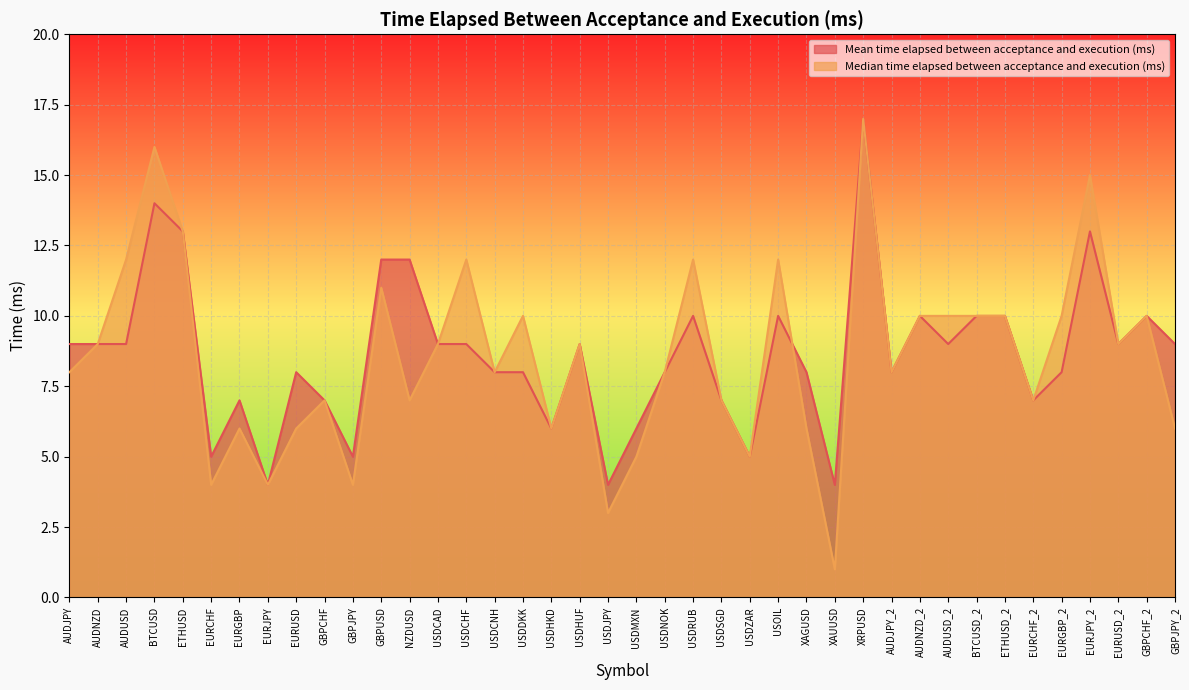

Rank the series at USDCHF from highest to lowest value.

Median time elapsed between acceptance and execution (ms), Mean time elapsed between acceptance and execution (ms)